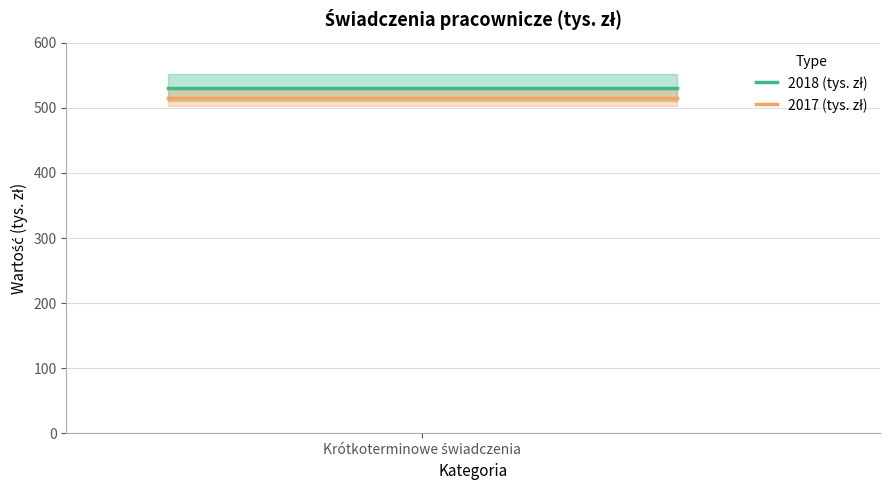

Is the value of 2017 (tys. zł) at 1 greater than the value of 2018 (tys. zł) at Krótkoterminowe świadczenia?

No